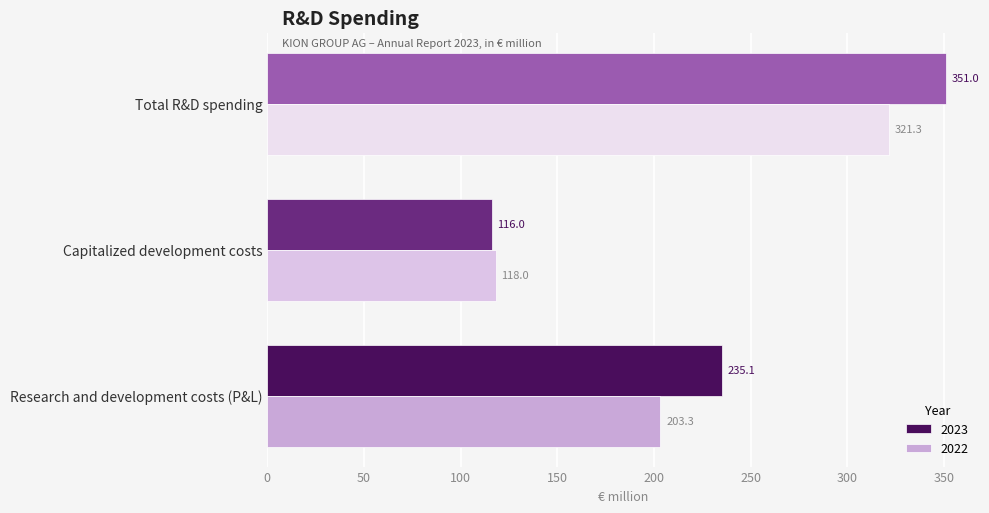

The 2022 series shows 278.6 at Research and development costs (P&L). True or false?

False